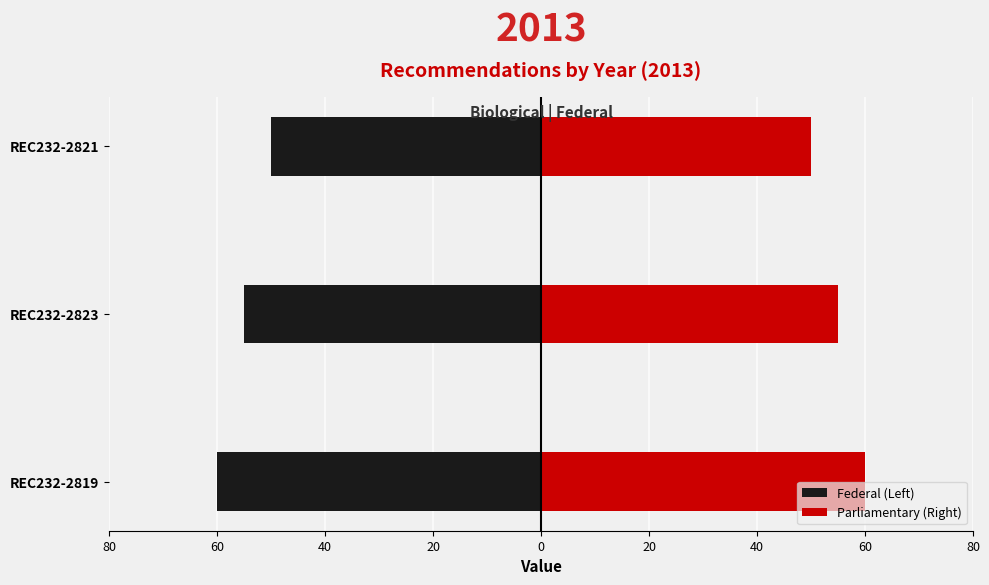

What is the lowest value of the Federal (Left) series?

-60